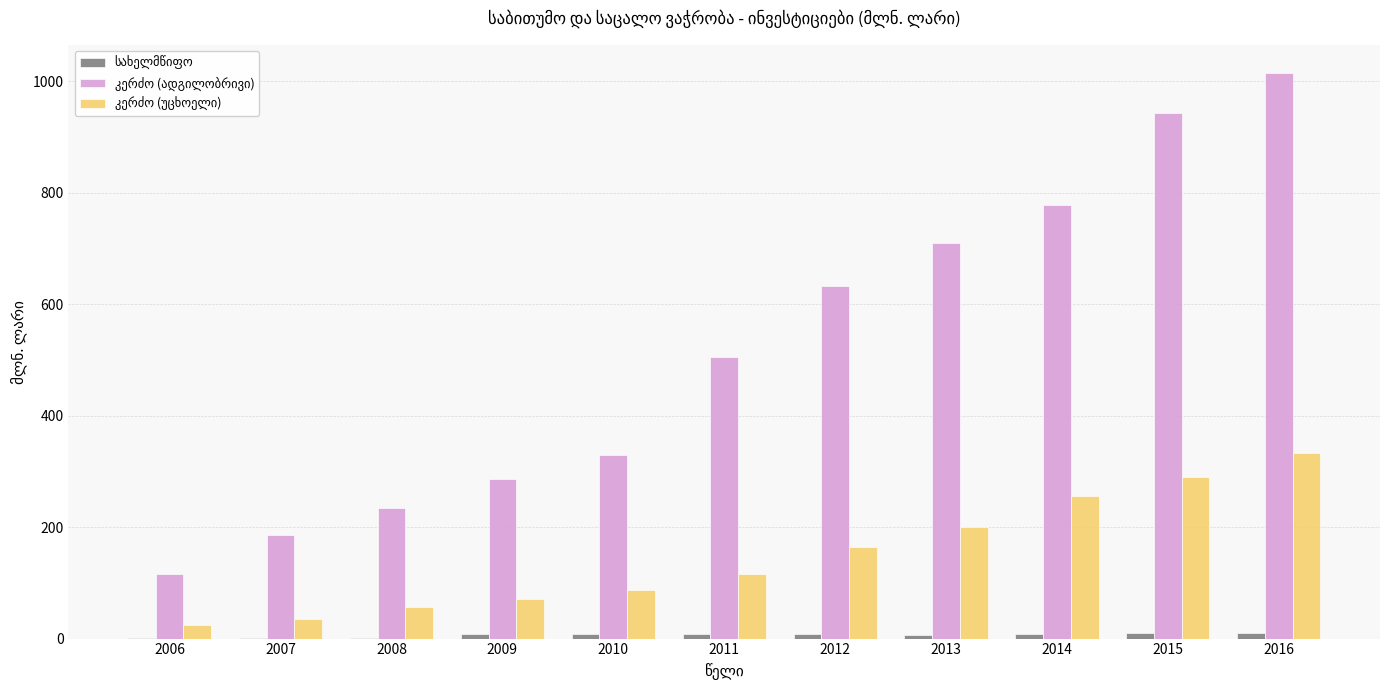

At which category is the sum across all series the highest?

2016